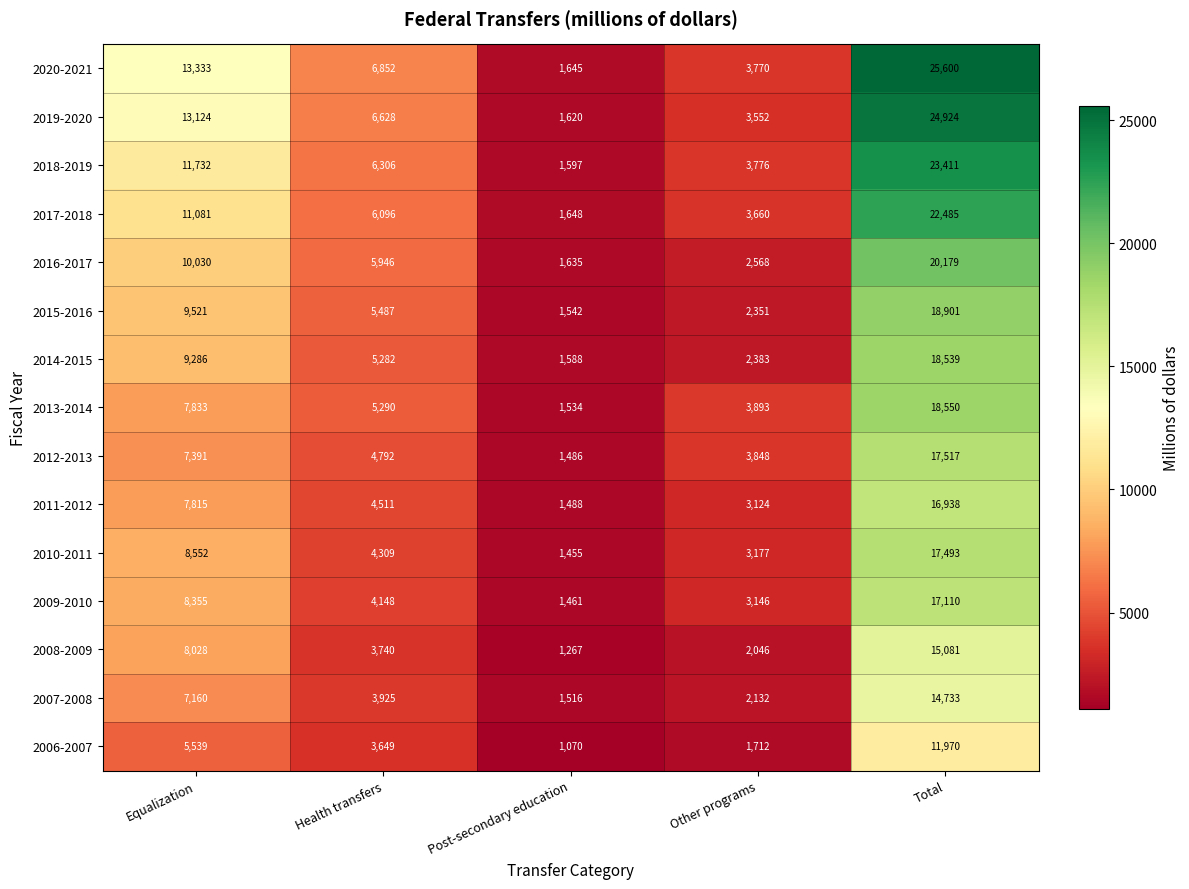

At which label does 2007-2008 first exceed 3925?

Equalization